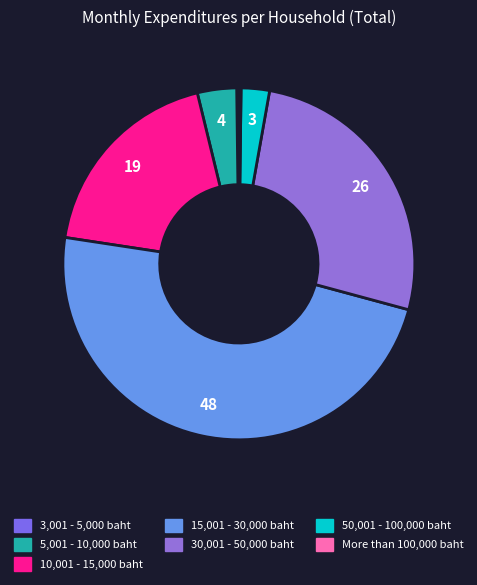

Combined, do 30,001 - 50,000 baht and 5,001 - 10,000 baht account for over 50%?

No